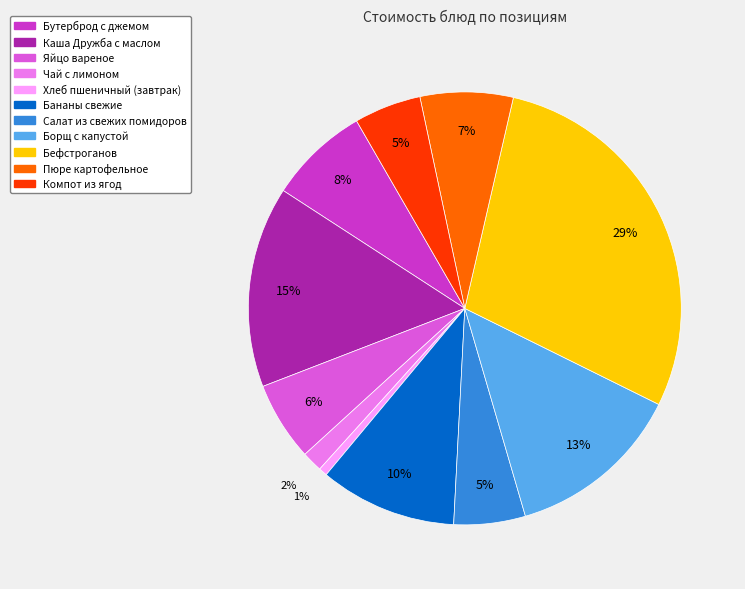

To the nearest percent, what is the combined percentage of Каша Дружба с маслом and Бутерброд с джемом?

23%